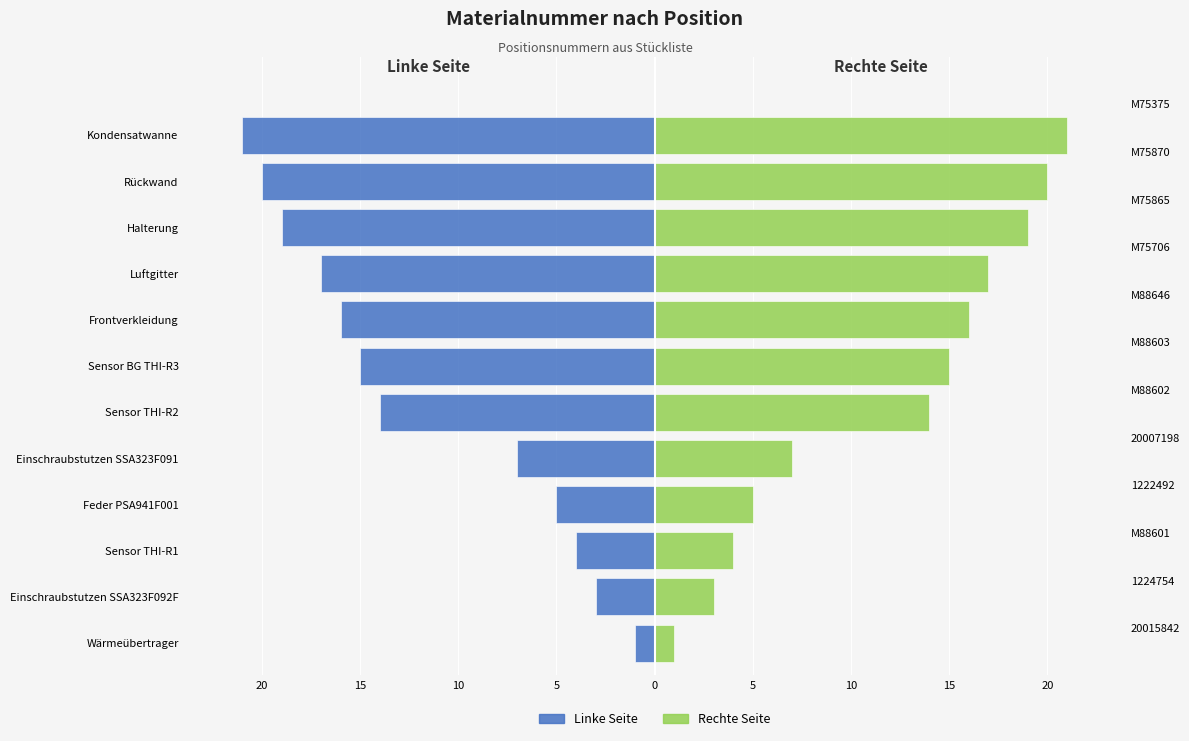

The Linke Seite series shows -21 at Sensor THI-R2. True or false?

False